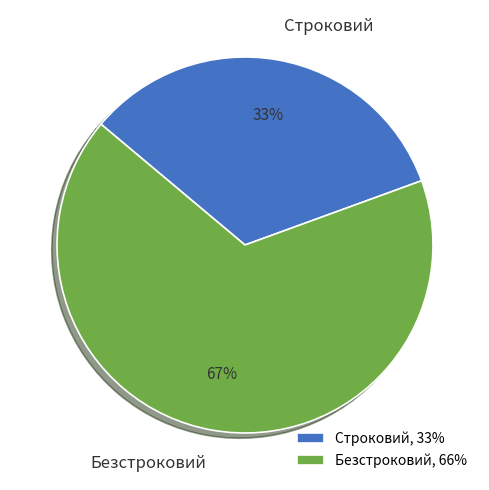

Is the sum of Безстроковий and Строковий greater than half?

Yes